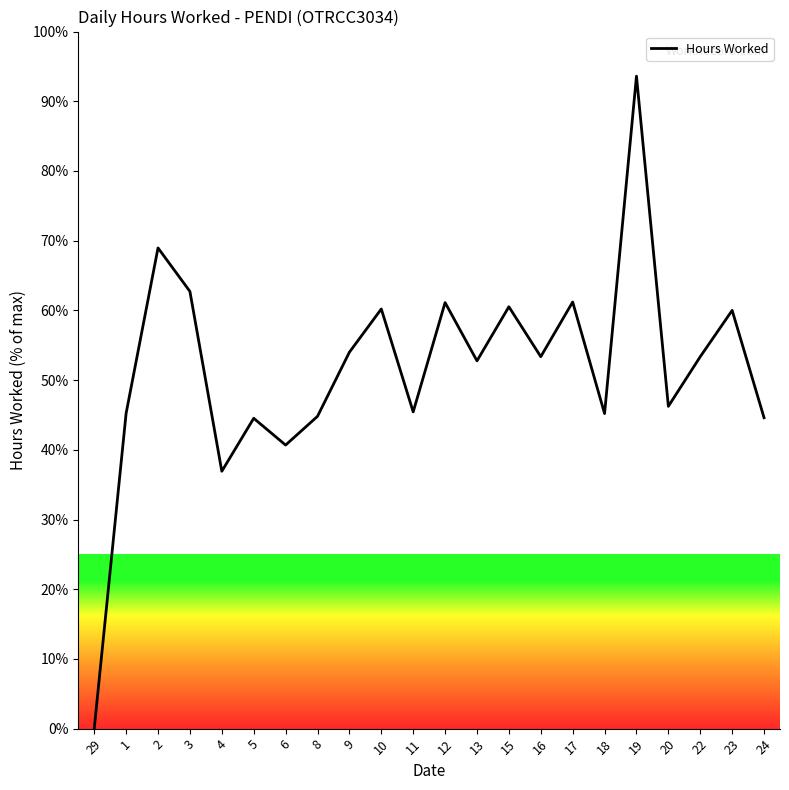

What is the difference between the maximum and minimum values?

93.6